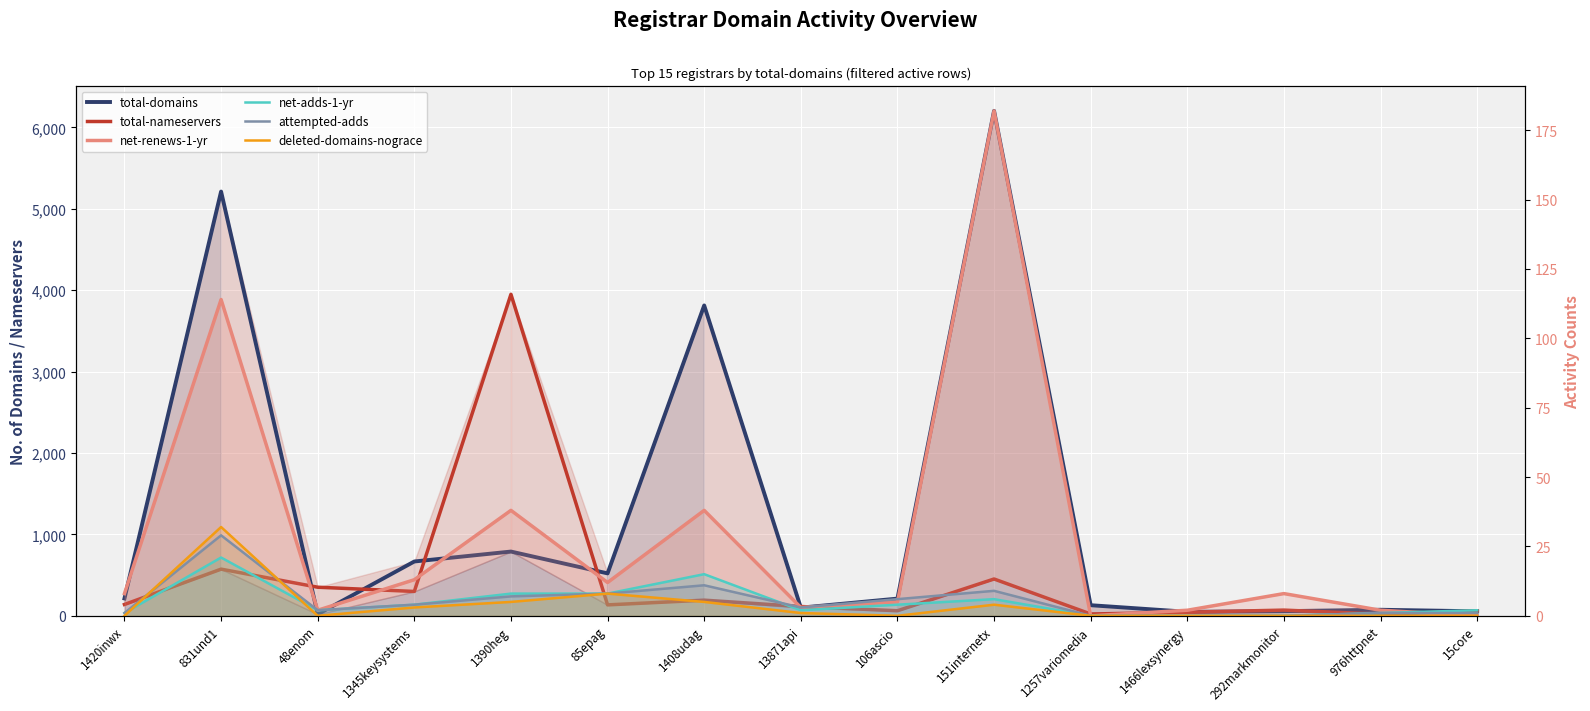

Reading left to right, what are all the values shown in this chart?

total-domains: 213	5211	19	667	789	521	3812	100	211	6202	130	49	57	74	55
total-nameservers: 139	573	351	299	3949	134	192	114	62	452	22	44	70	20	59
net-renews-1-yr: 8	114	2	13	38	12	38	3	5	182	0	2	8	2	0
net-adds-1-yr: 1	21	2	4	8	8	15	2	4	6	0	0	0	1	2
attempted-adds: 1	29	2	4	7	8	11	3	6	9	0	0	0	1	1
deleted-domains-nograce: 0	32	0	3	5	8	5	1	0	4	0	0	0	0	0